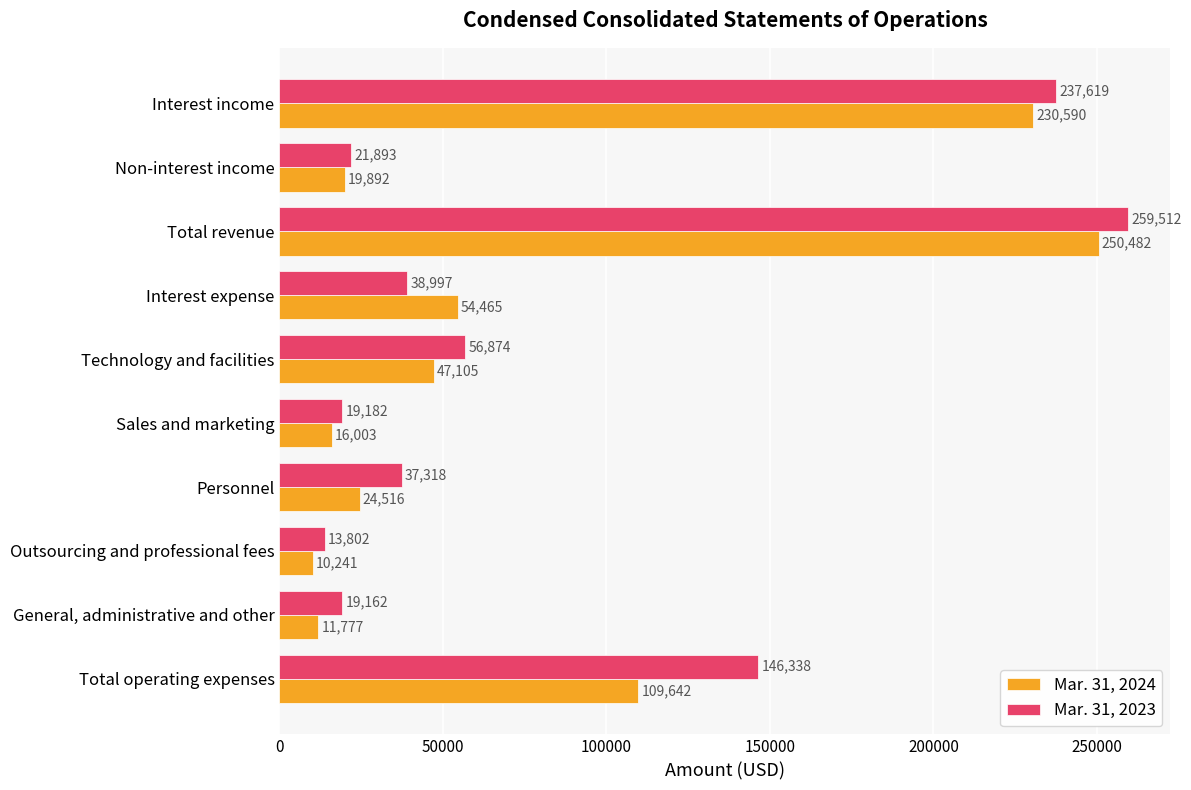

What is the sum of all Mar. 31, 2024 values?

774713